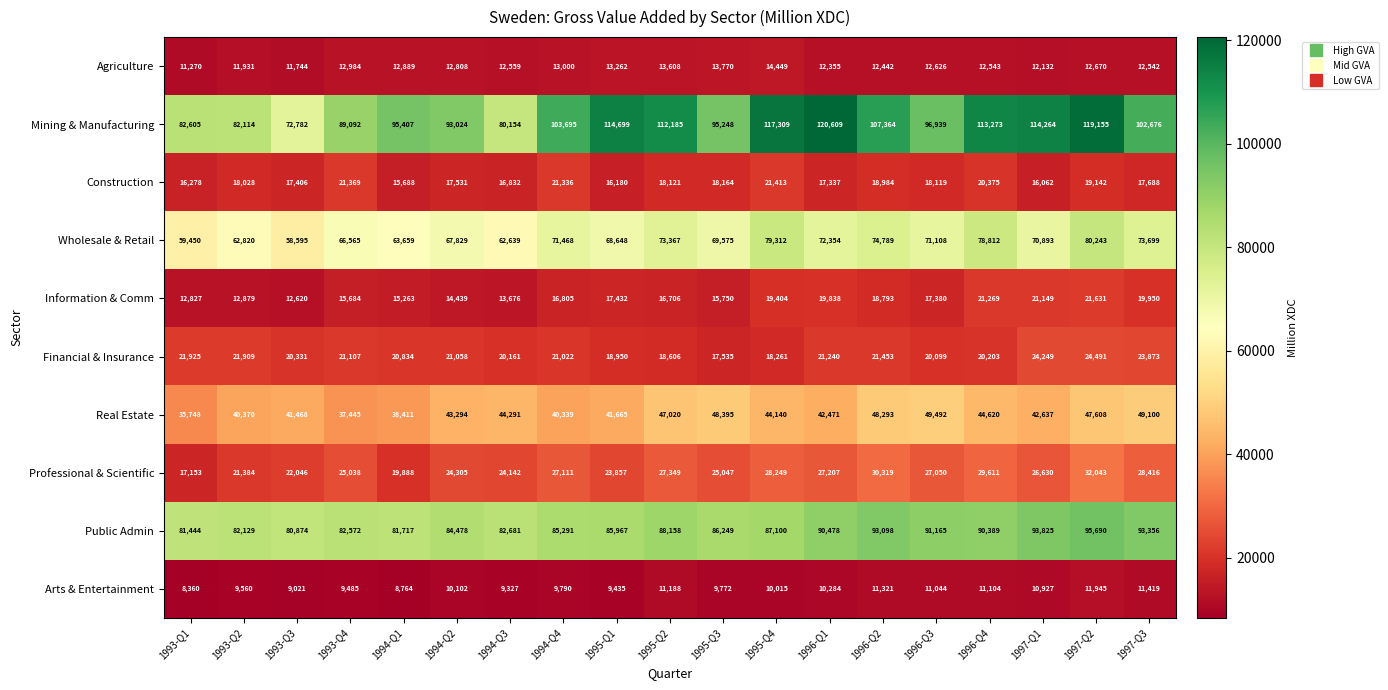

What is the total value across all series at 1993-Q2?

363124